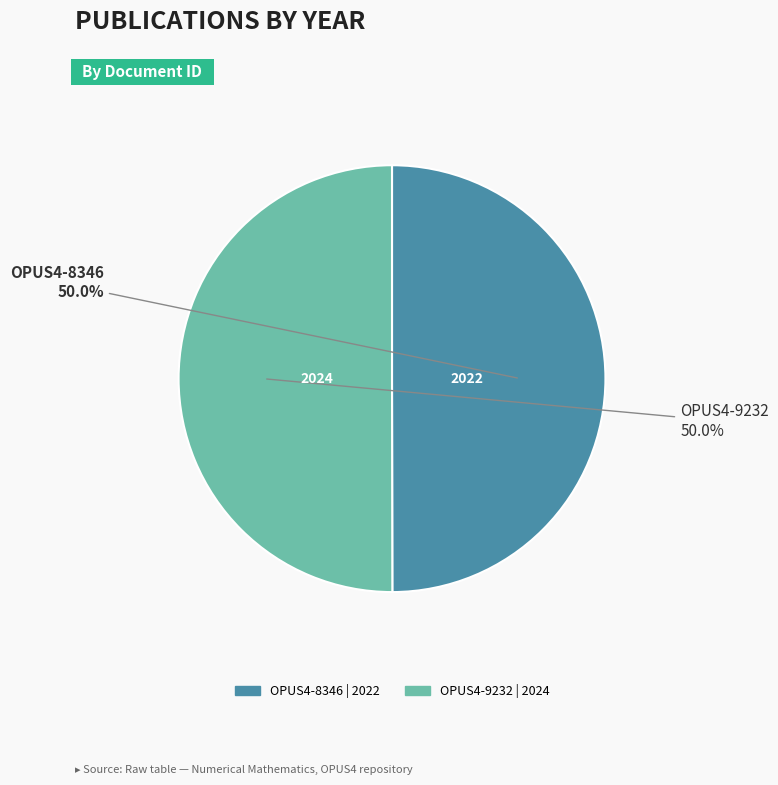

What is the ratio of the value at OPUS4-8346 to the value at OPUS4-9232?

1.0